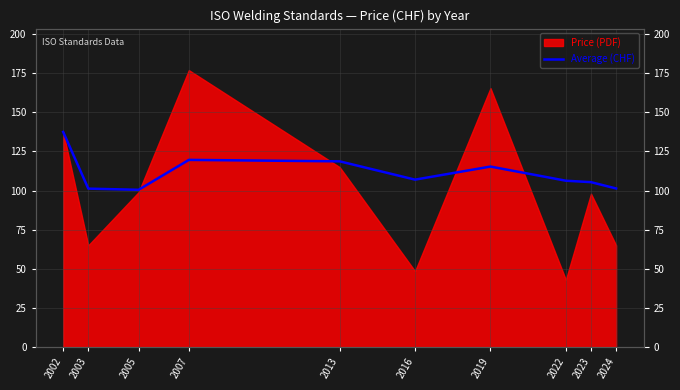

How many data points are less than 107?

5